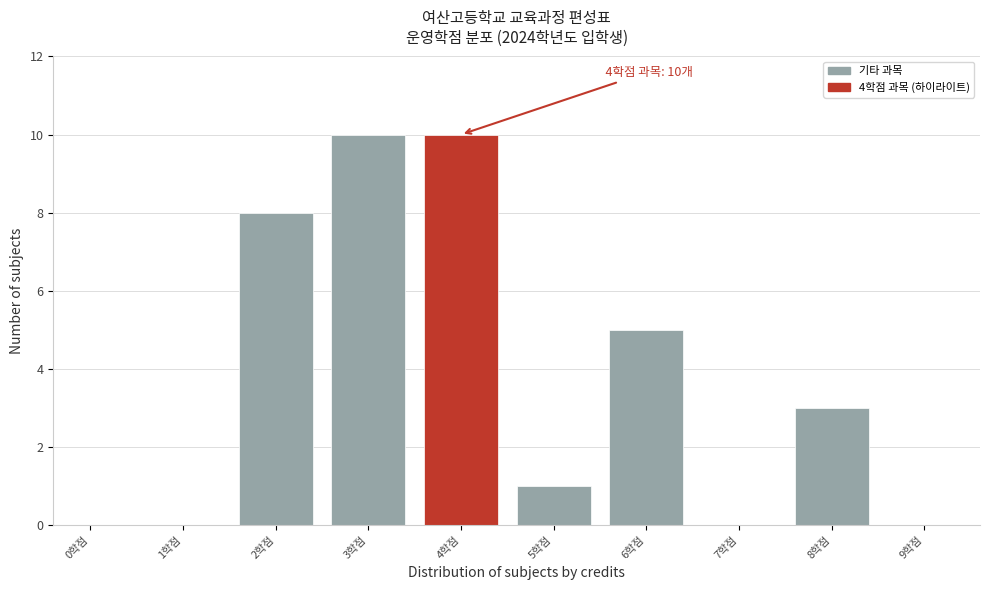

Reading right to left, transcribe all the data shown in this chart.

9학점=0	8학점=3	7학점=0	6학점=5	5학점=1	4학점=10	3학점=10	2학점=8	1학점=0	0학점=0